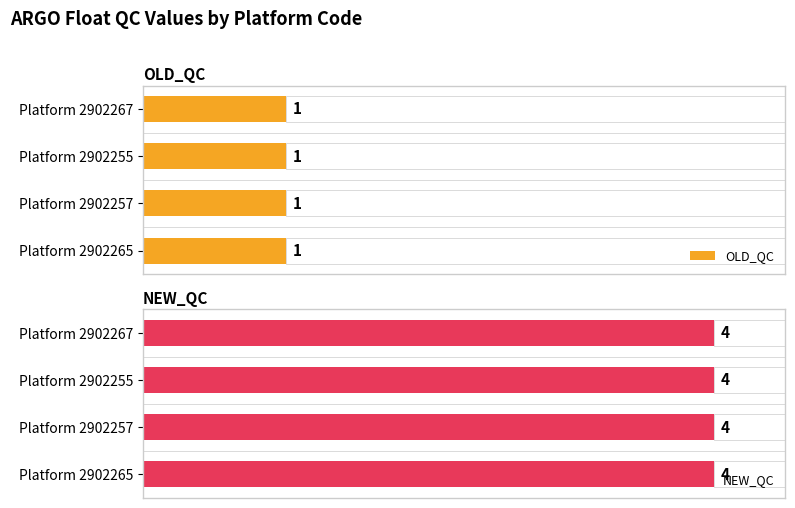

Is the value of NEW_QC at 2902267 greater than the value of OLD_QC at 2902255?

Yes